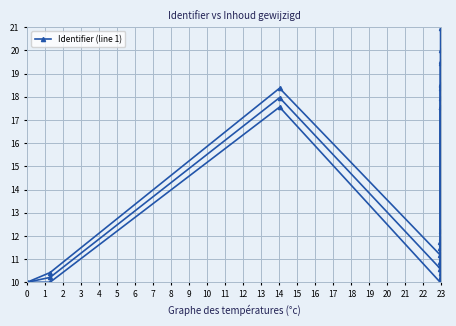

List the labels in order of value, largest first.

9, 6, 8, 13, 2, 7, 11, 10, 12, 5, 1, 4, 3, 0, 15, 14